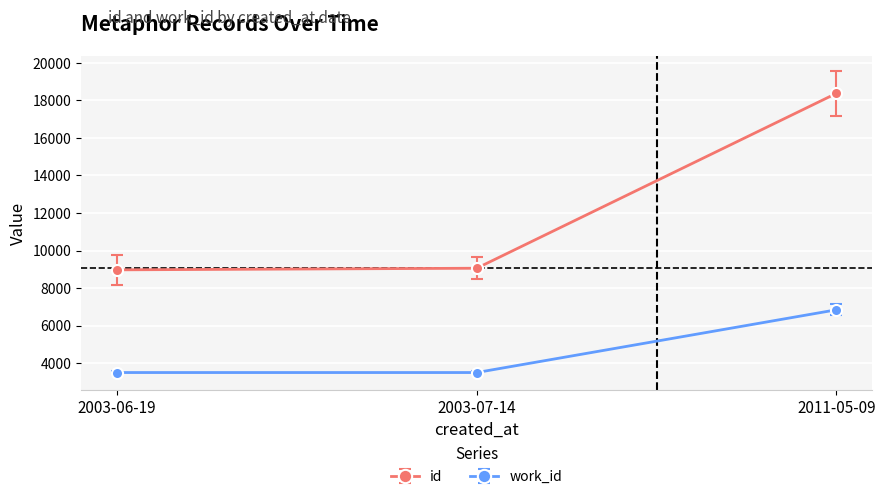

What is the spread (max minus min) of values at 2003-07-14?

5556